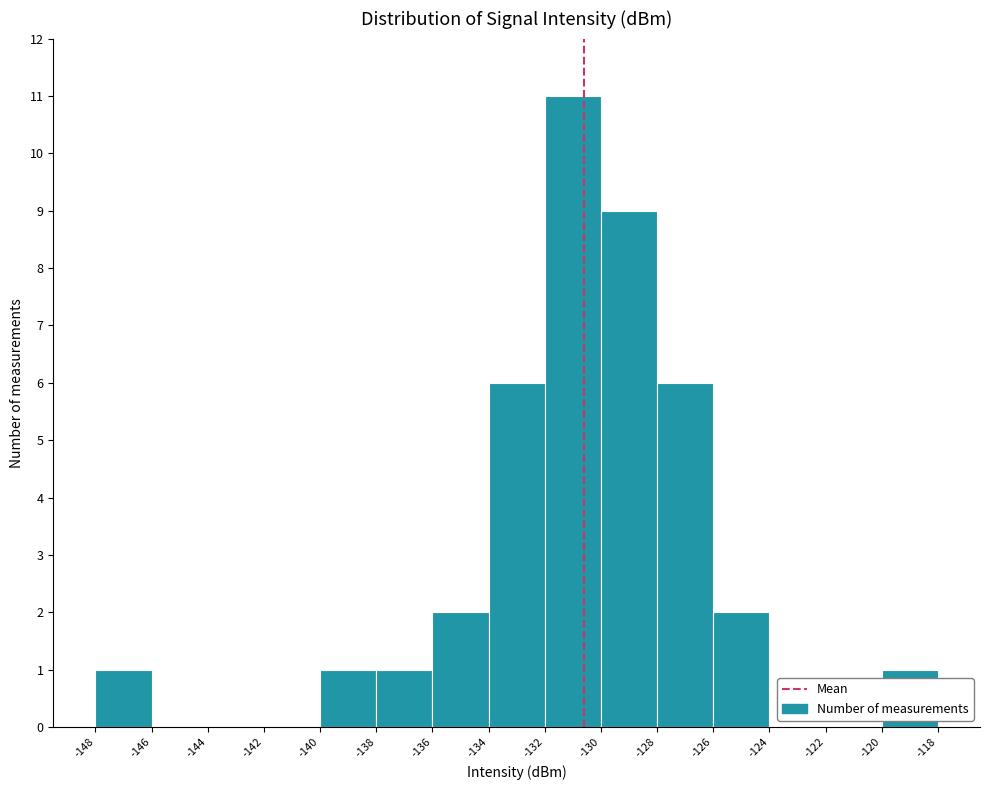

Over which range of the x-axis is the bar tallest?

-132 to -130